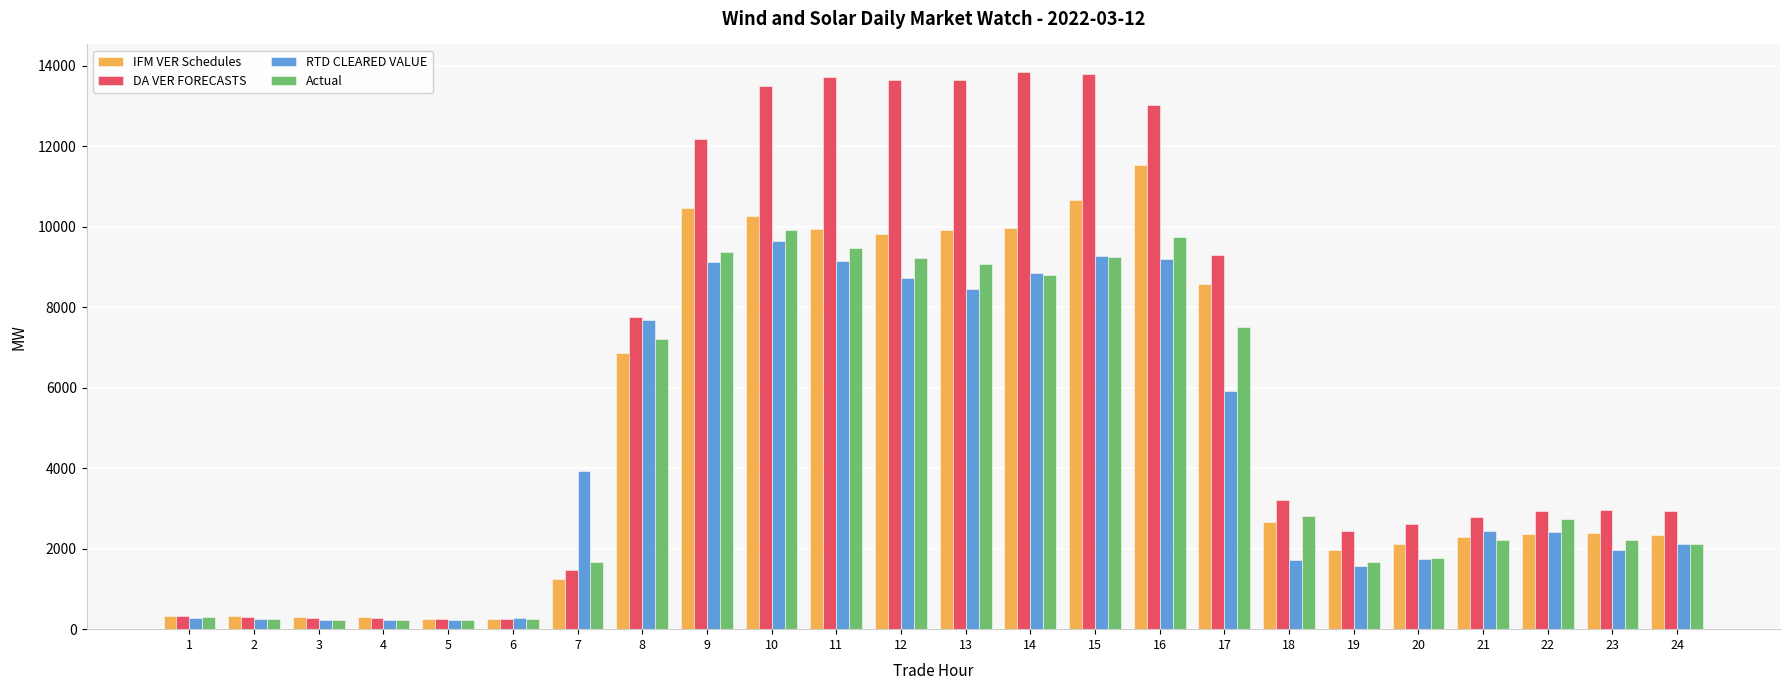

Which series changed the most between 13 and 22?

DA VER FORECASTS